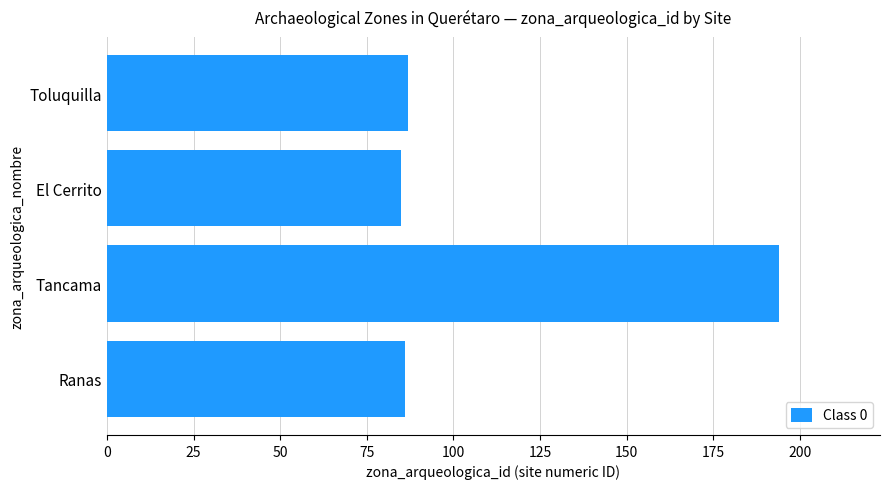

Reading top to bottom, extract all data points from this chart.

Toluquilla=87	El Cerrito=85	Tancama=194	Ranas=86